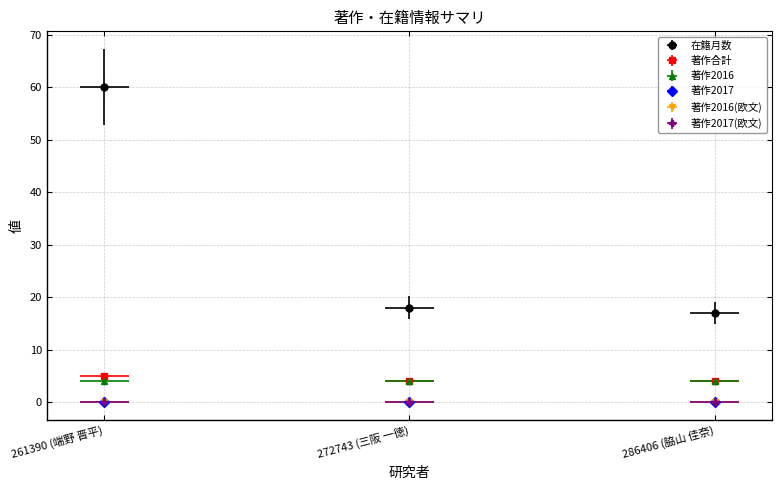

How many categories are shown in the chart?

3